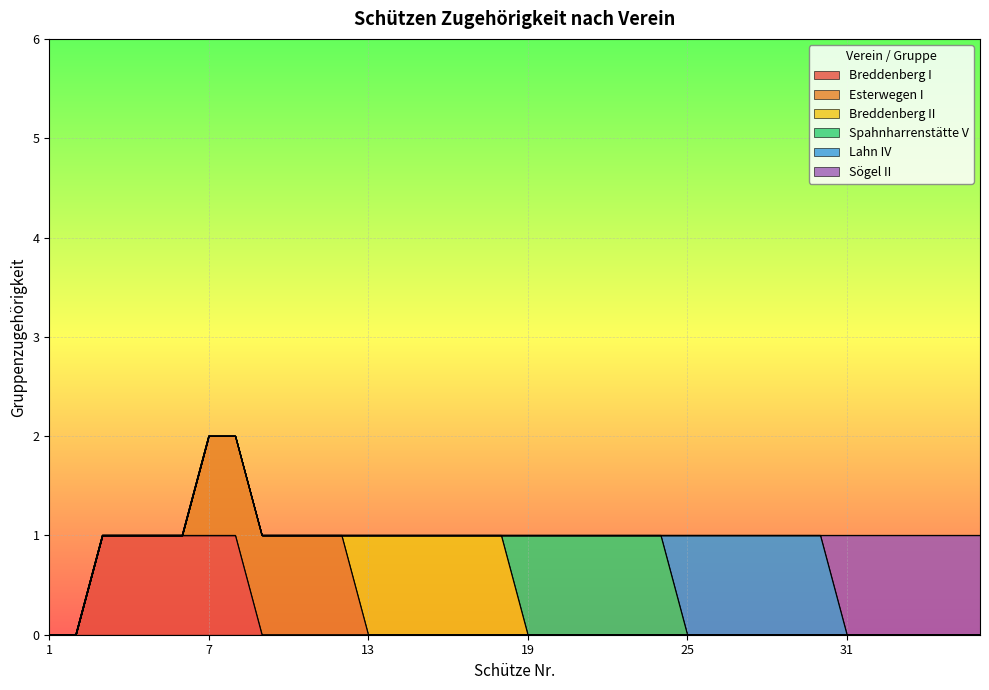

What is the difference between the maximum and second lowest values in the Esterwegen I series?

1